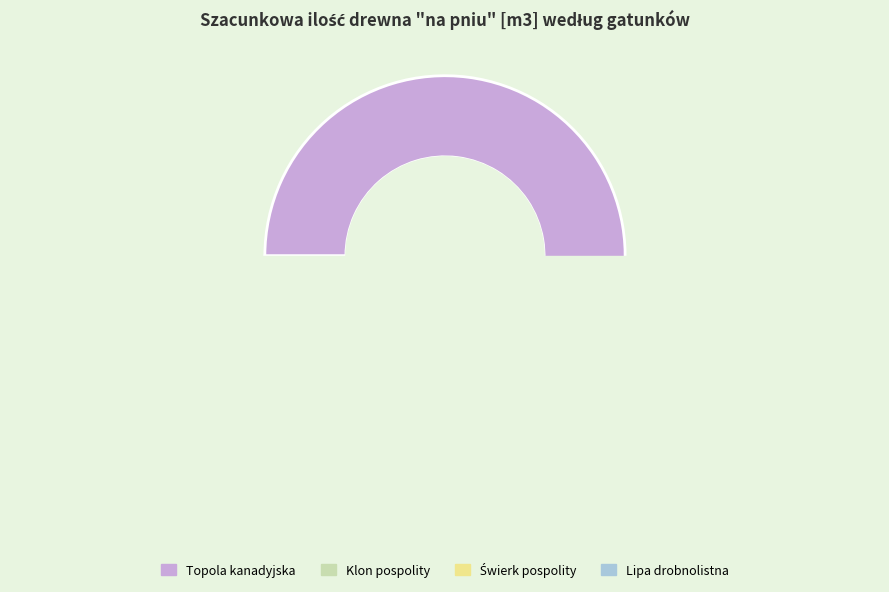

Does any single category account for the majority?

Yes